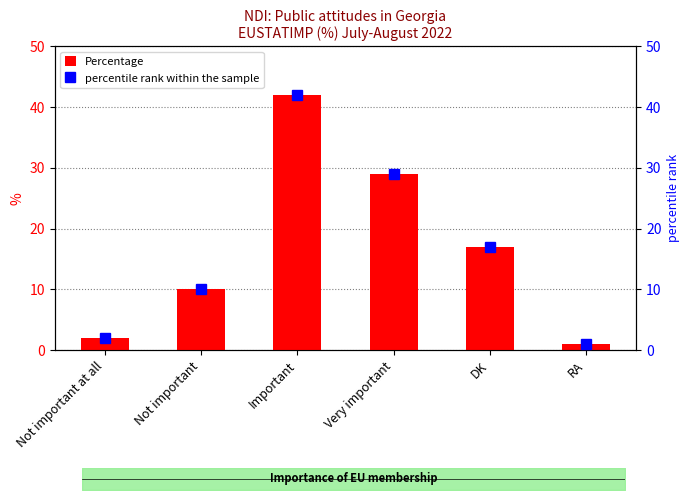

What is the maximum value for percentile rank within the sample?

42